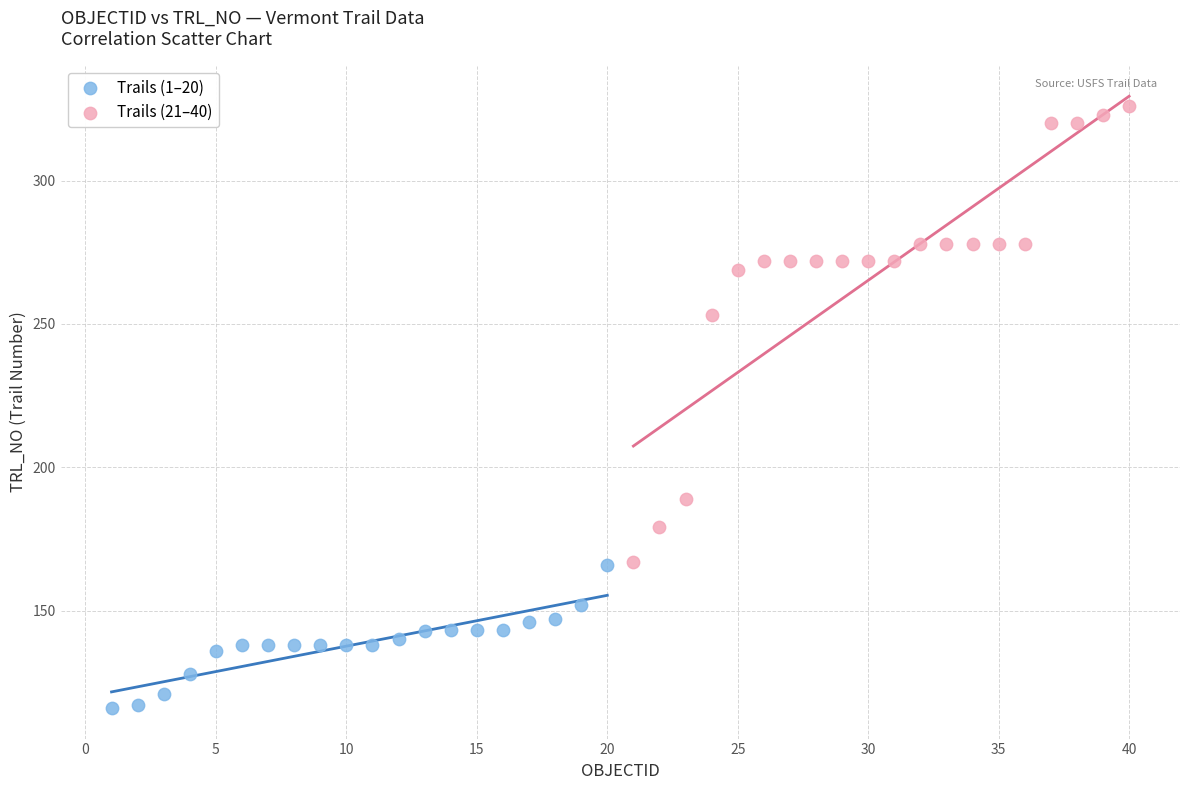

What are all the series names shown in the legend?

Trails (1–20), Trails (21–40)